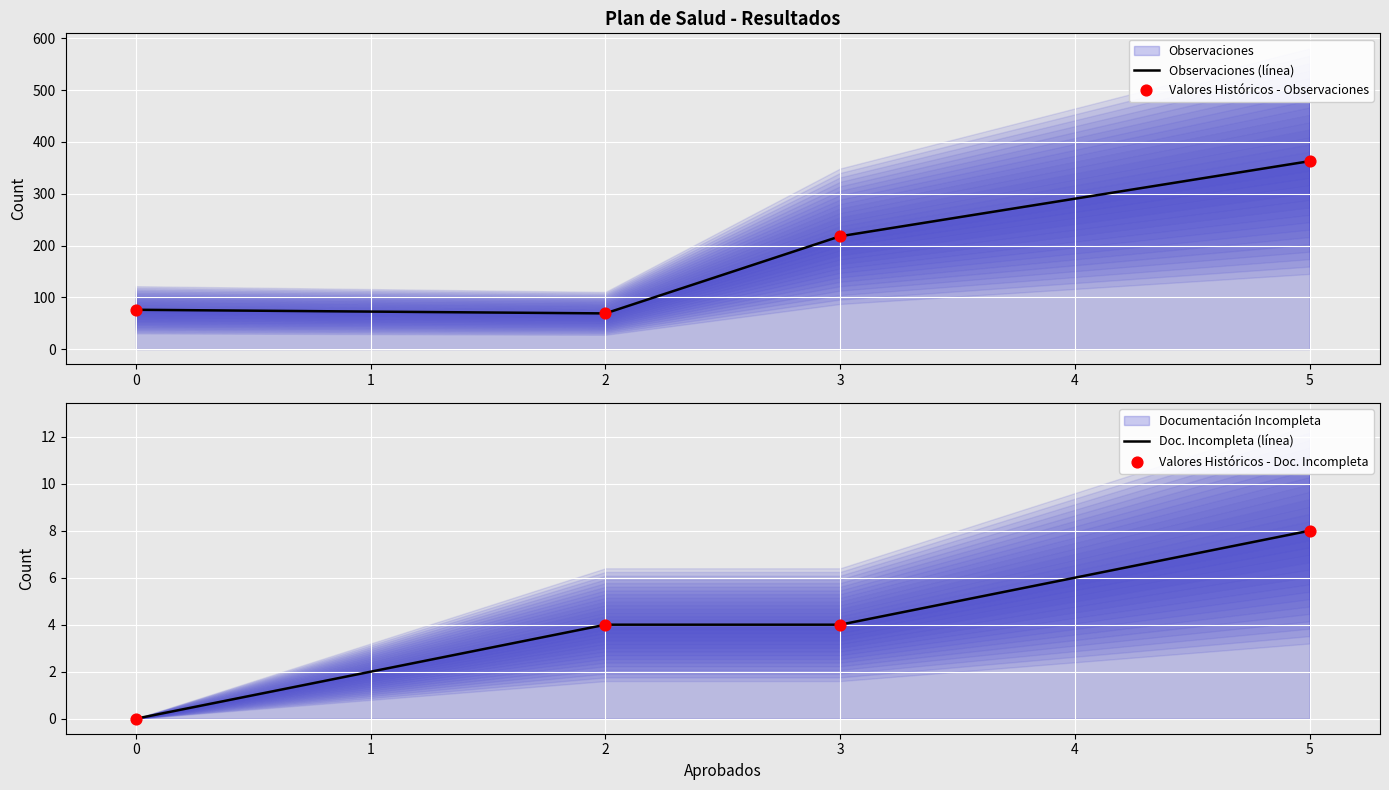

Which series has the largest total across all categories?

Observaciones (línea)